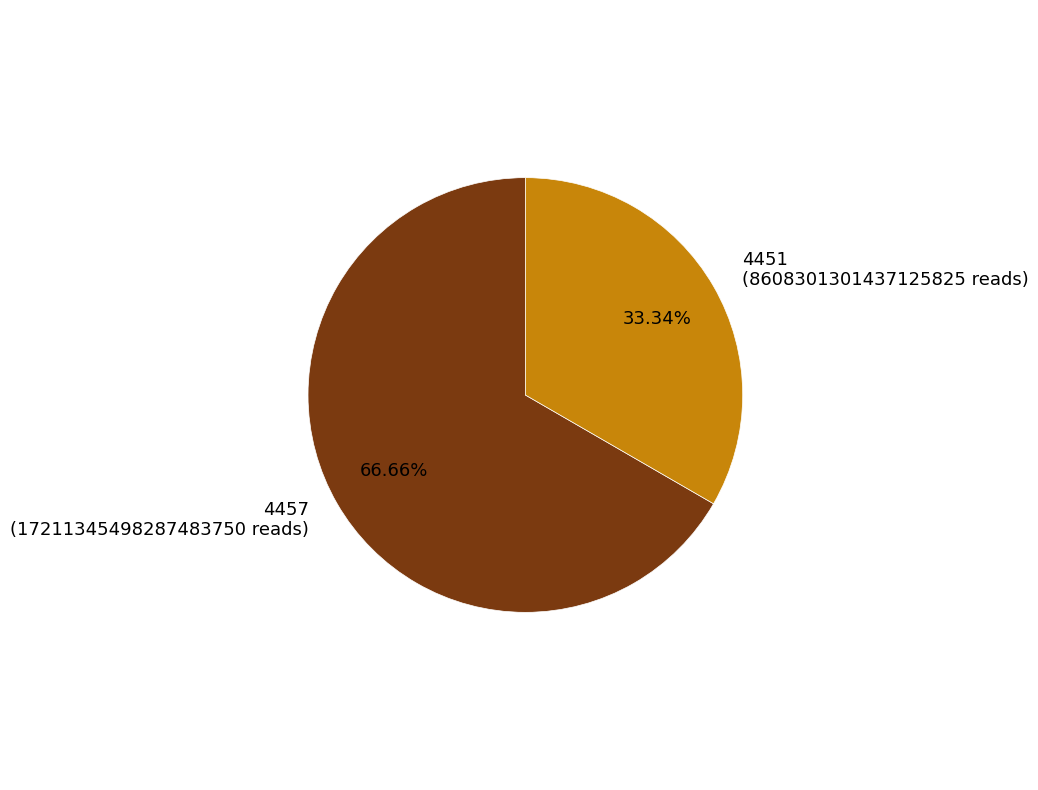

Approximately how many times larger is the value at 4457 compared to 4451?

2.0